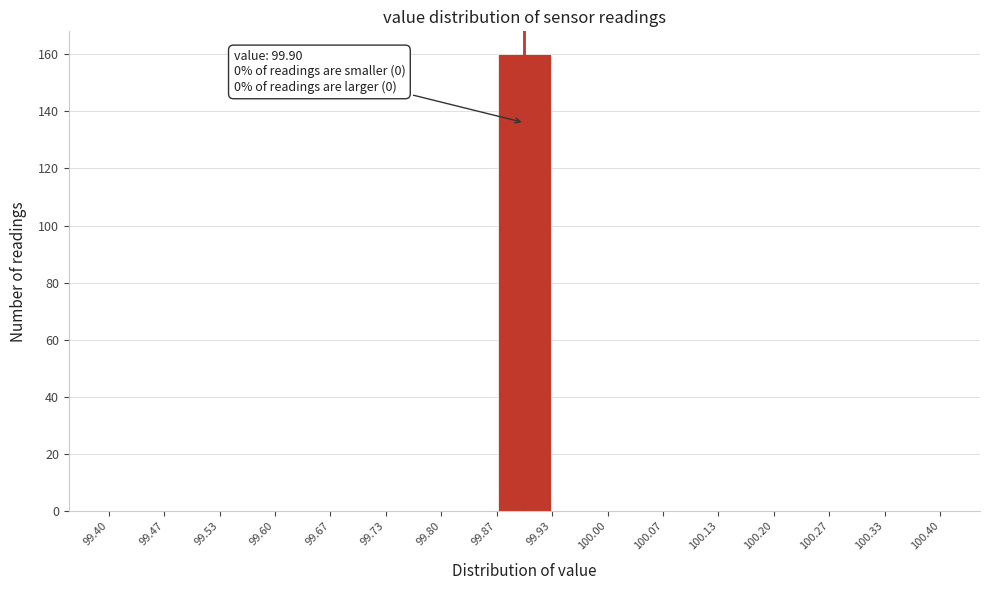

Over which range of the x-axis is the bar tallest?

99.87 to 99.93